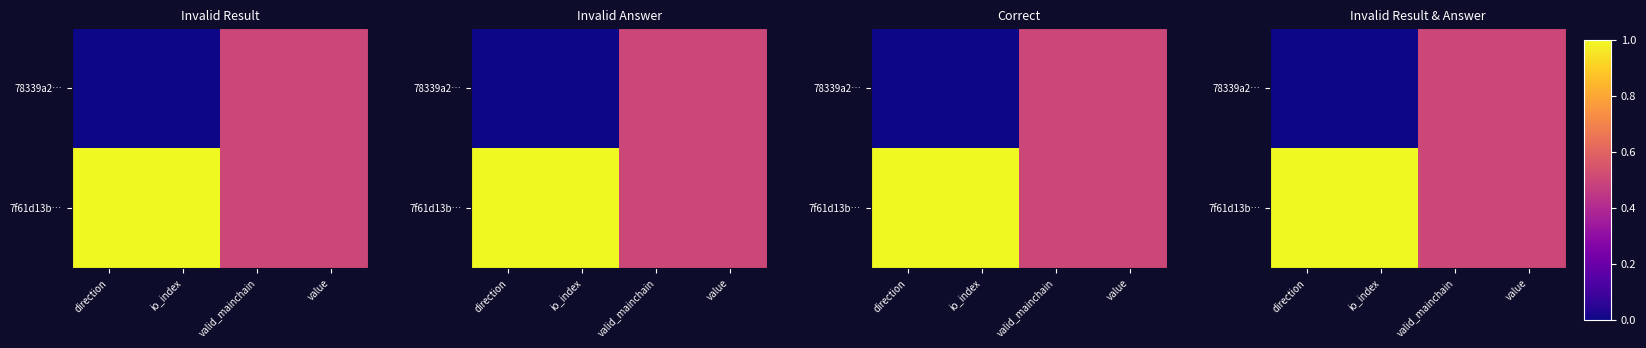

Rank the series at direction from highest to lowest value.

7f61d13b…, 78339a2…